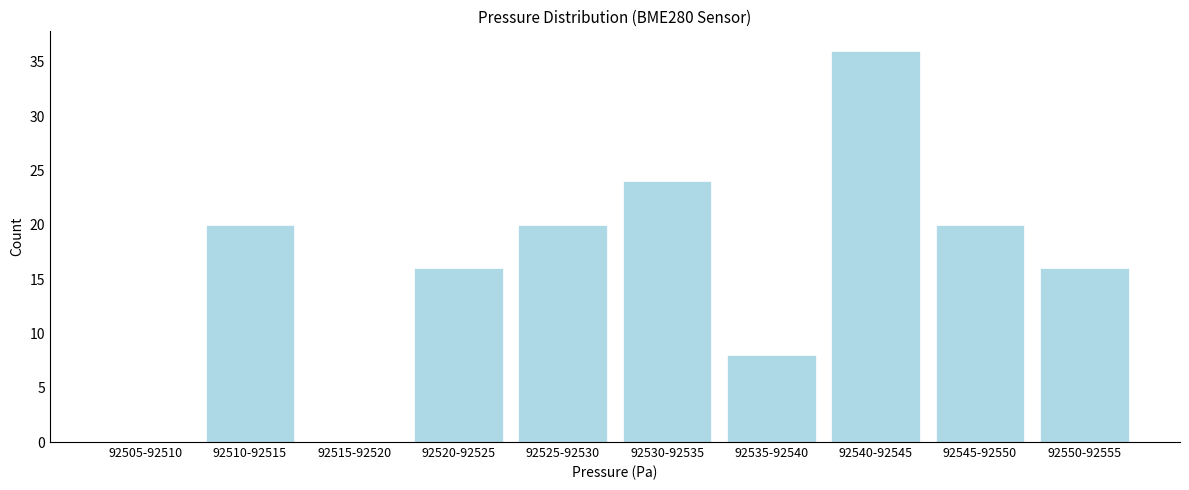

Reading left to right, transcribe all the data shown in this chart.

92505-92510=0	92510-92515=20	92515-92520=0	92520-92525=16	92525-92530=20	92530-92535=24	92535-92540=8	92540-92545=36	92545-92550=20	92550-92555=16